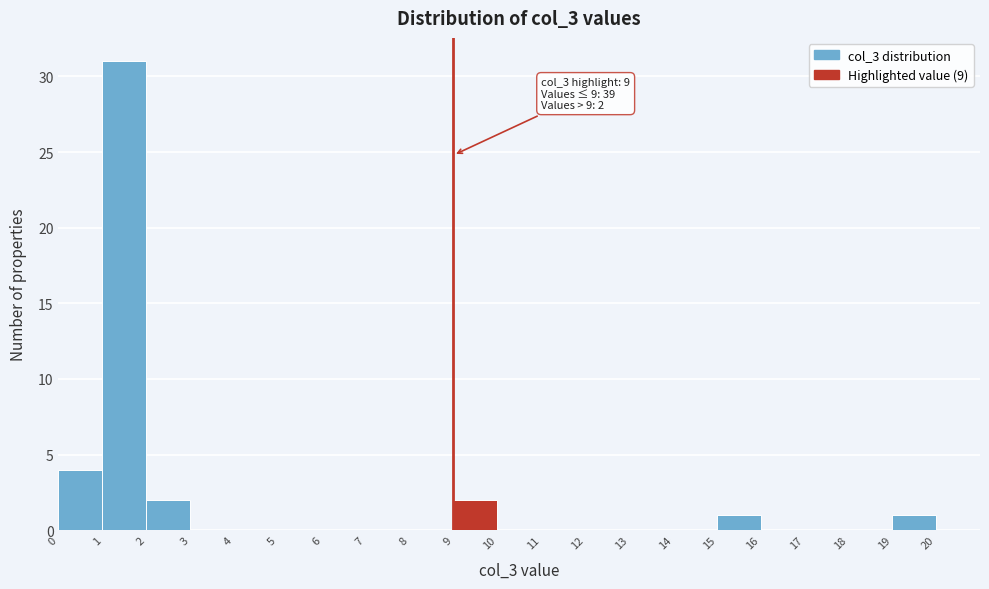

Over which range of the x-axis is the bar tallest?

1 to 2